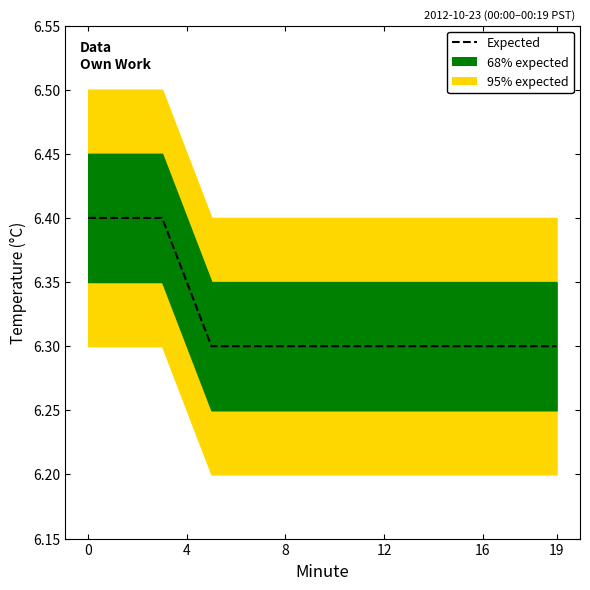

Does the chart display data point markers on the line(s)?

No